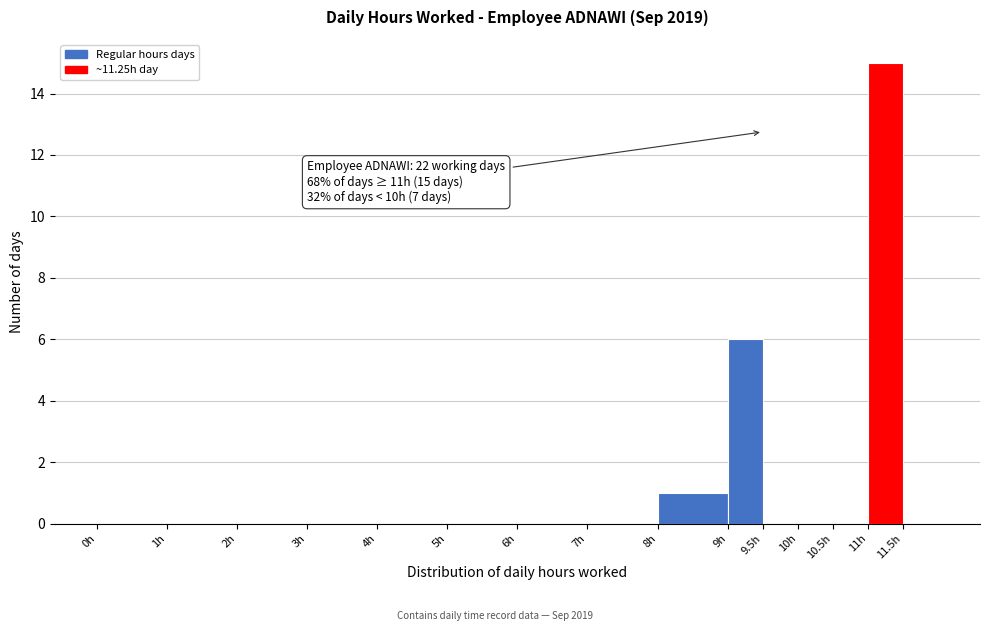

Over which range of the x-axis is the bar tallest?

11.0 to 11.5